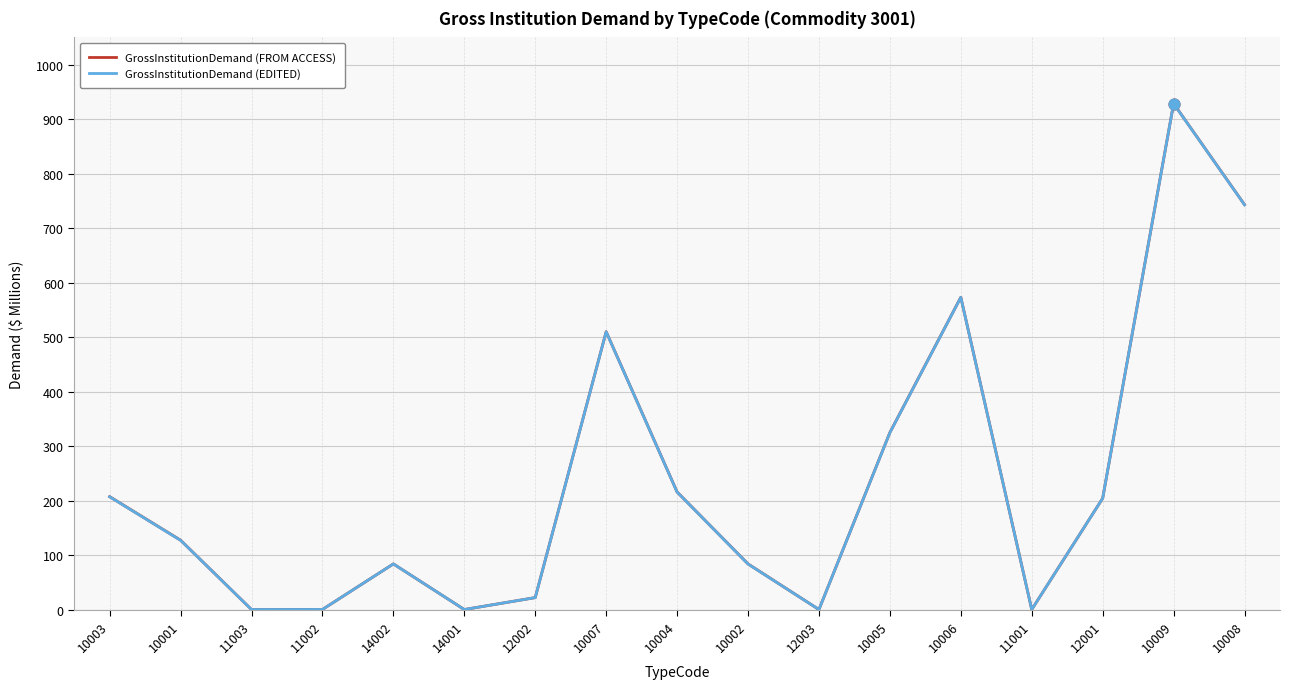

What are all the series names shown in the legend?

GrossInstitutionDemand (FROM ACCESS), GrossInstitutionDemand (EDITED)